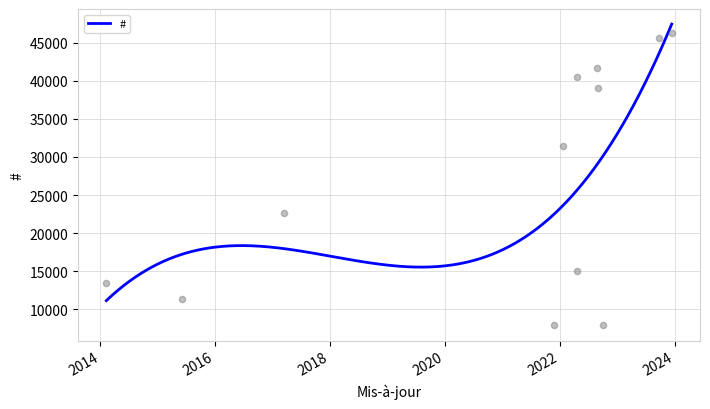

What is the ratio of the value at 2015-06-03 to the value at 2022-08-29?

0.3